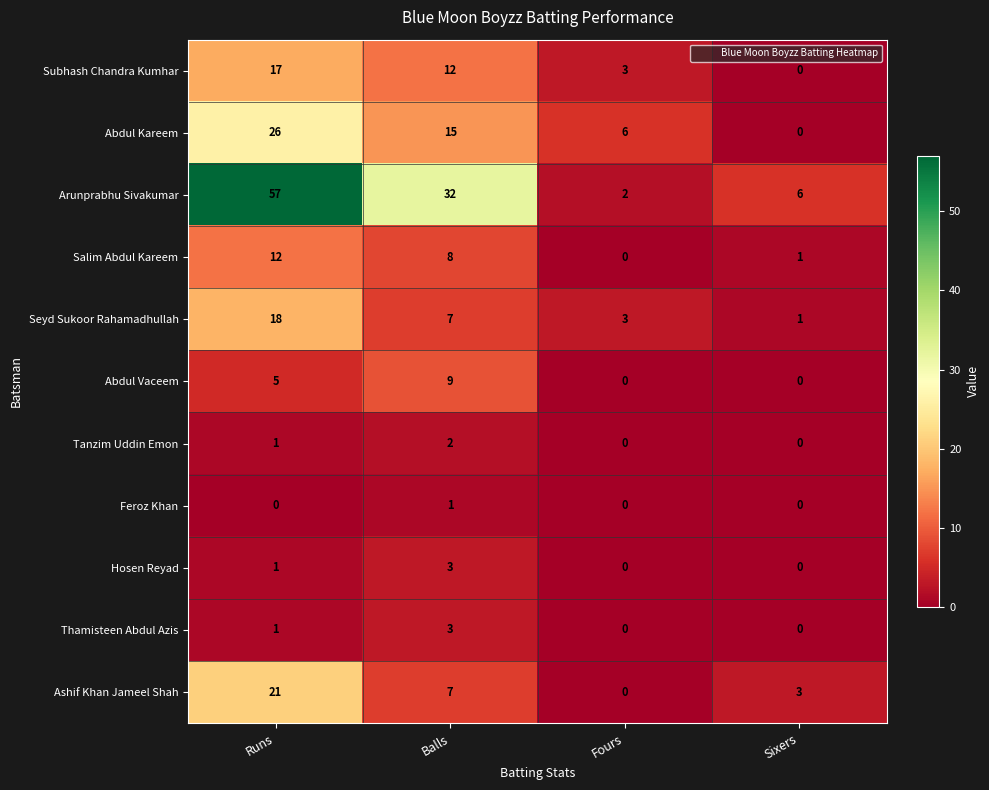

True or false: Abdul Vaceem has a value of 5 at Runs.

True